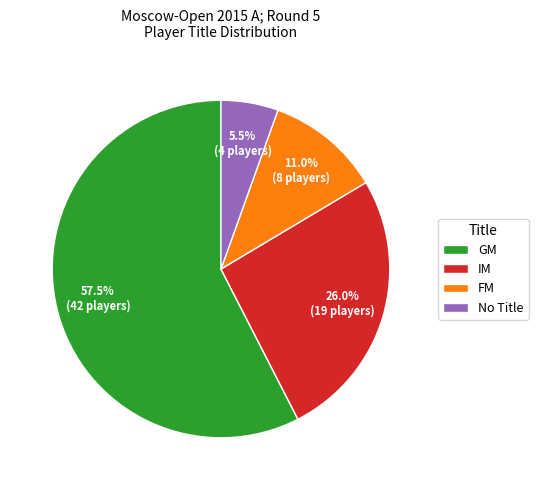

What is the largest slice in the pie chart?

GM